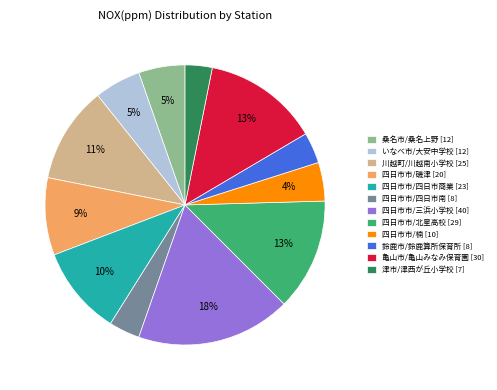

Which has a higher value, 四日市市/四日市商業 or いなべ市/大安中学校?

四日市市/四日市商業